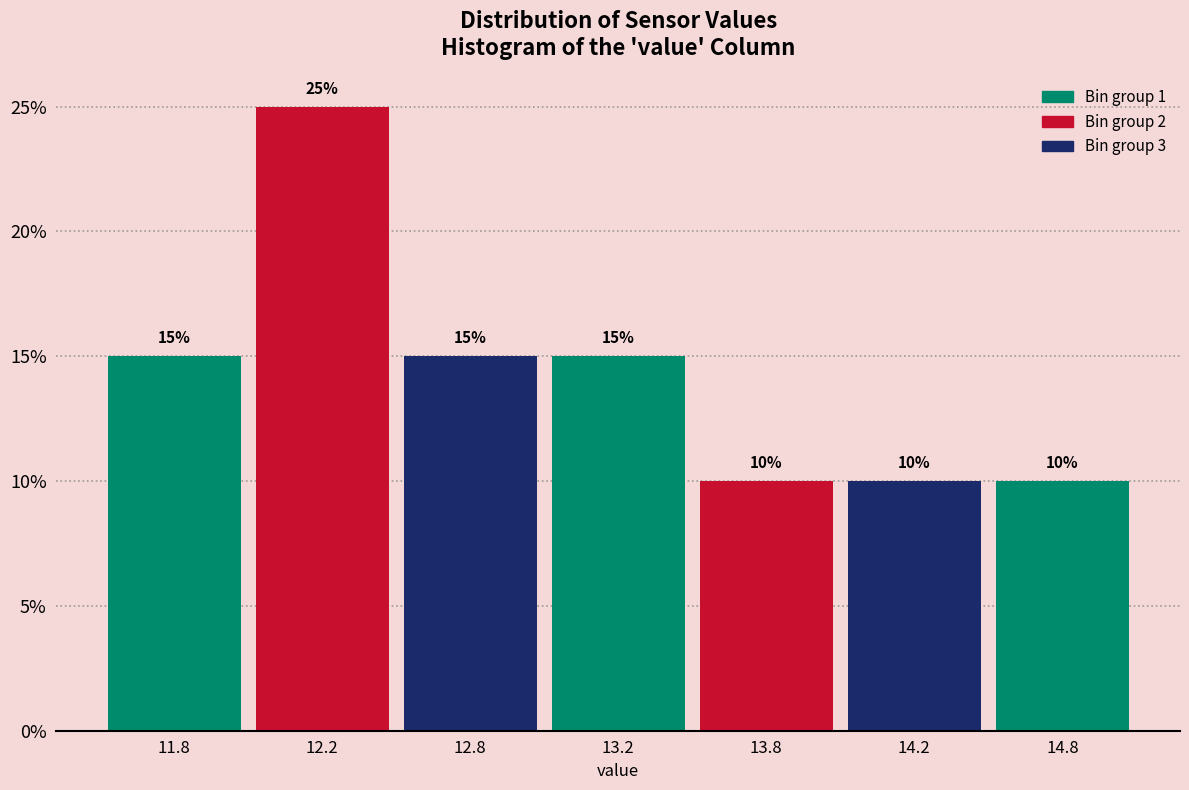

Reading left to right, what are all the values shown in this chart?

11.8=15	12.2=25	12.8=15	13.2=15	13.8=10	14.2=10	14.8=10